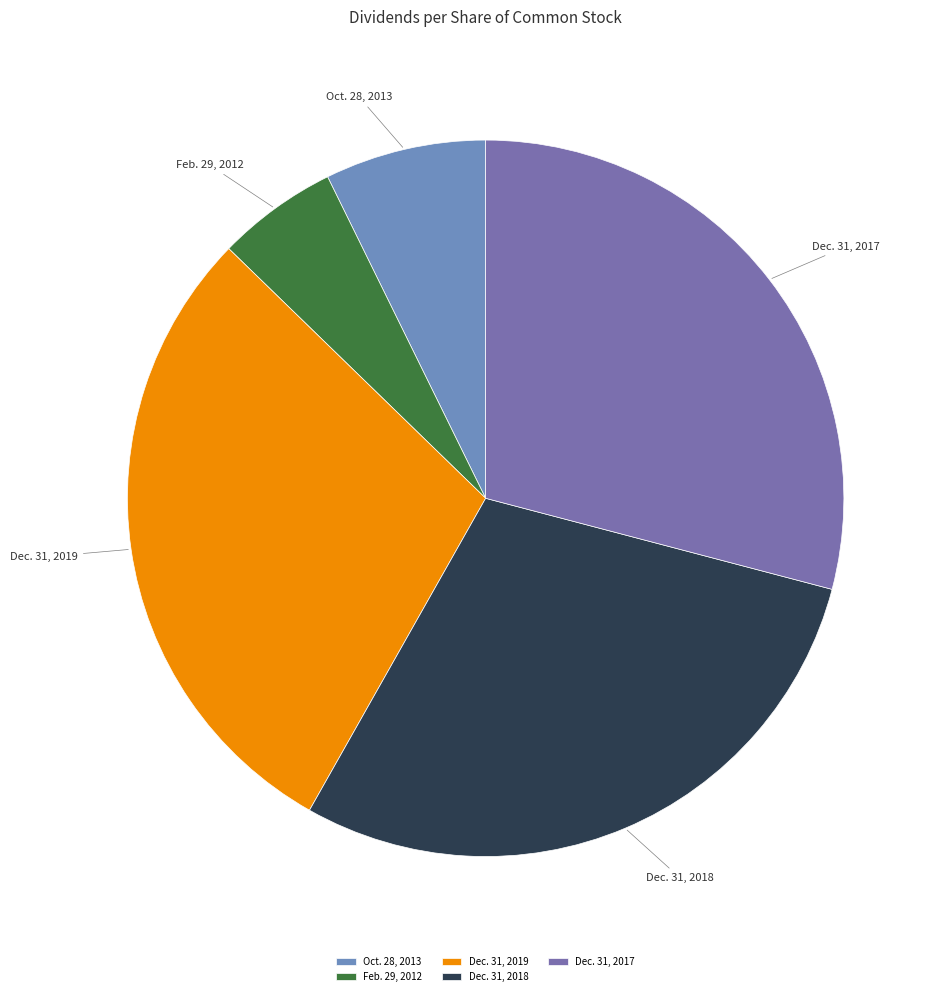

Do Dec. 31, 2017 and Feb. 29, 2012 together represent more than half of the pie?

No